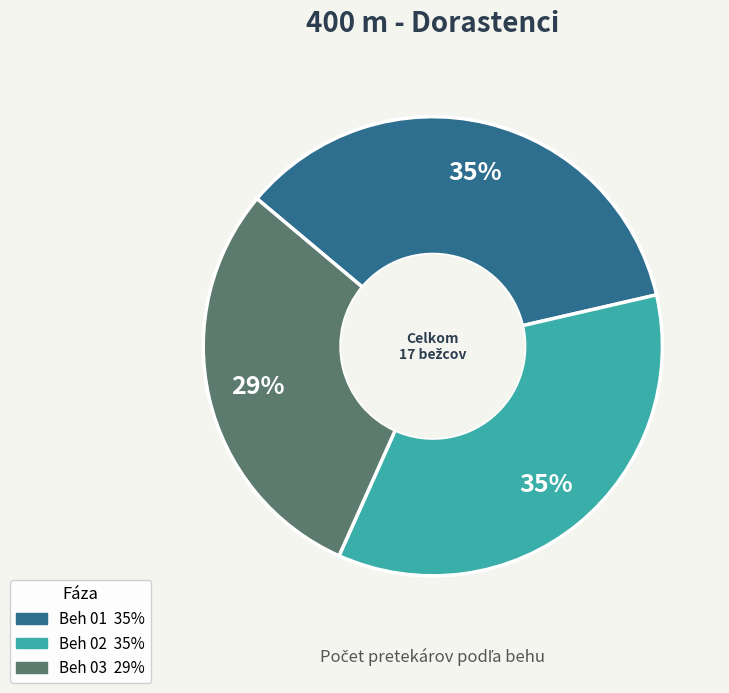

Is it true that Beh 03 is 29% of the pie?

True